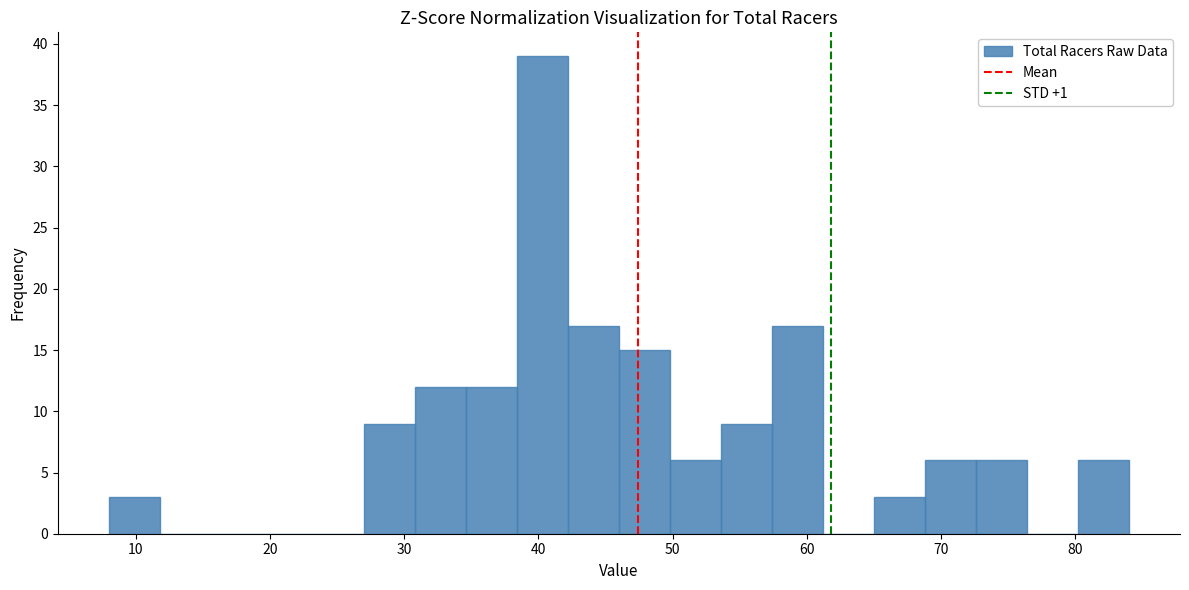

Read against the x-axis, roughly where is the centre of the tallest bar?

40